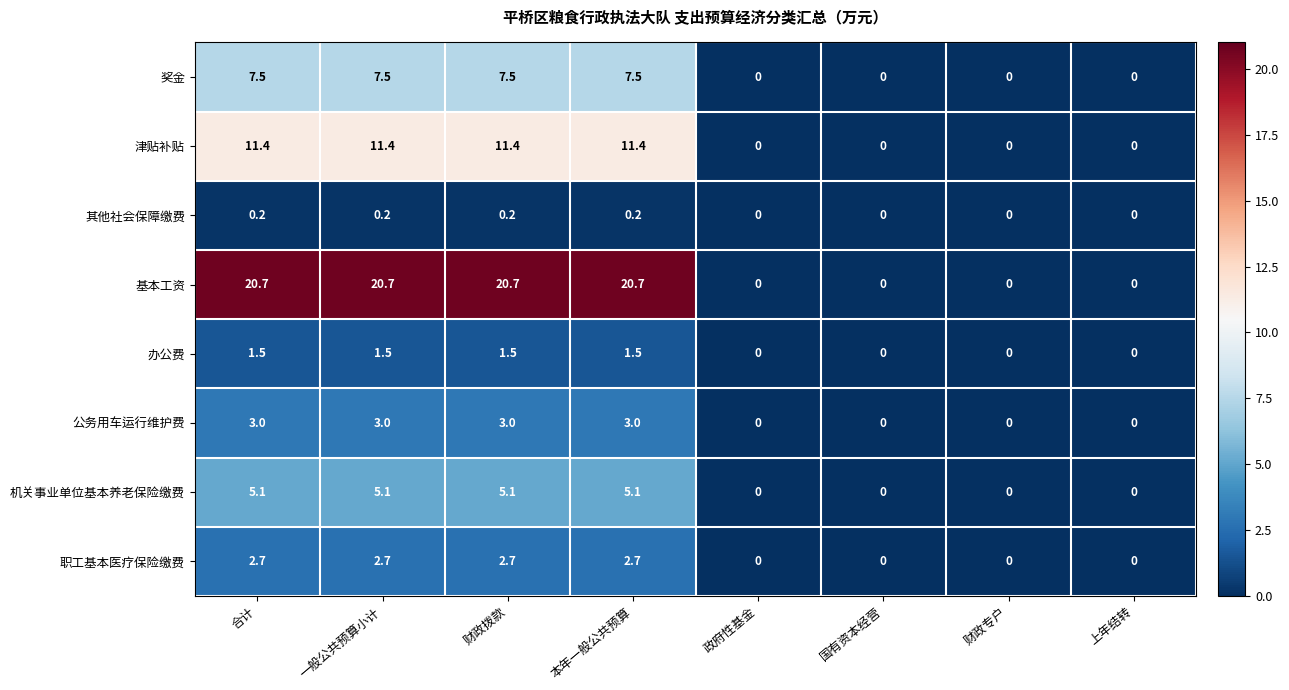

At 一般公共预算小计, list the series in order from smallest to largest.

其他社会保障缴费, 办公费, 职工基本医疗保险缴费, 公务用车运行维护费, 机关事业单位基本养老保险缴费, 奖金, 津贴补贴, 基本工资